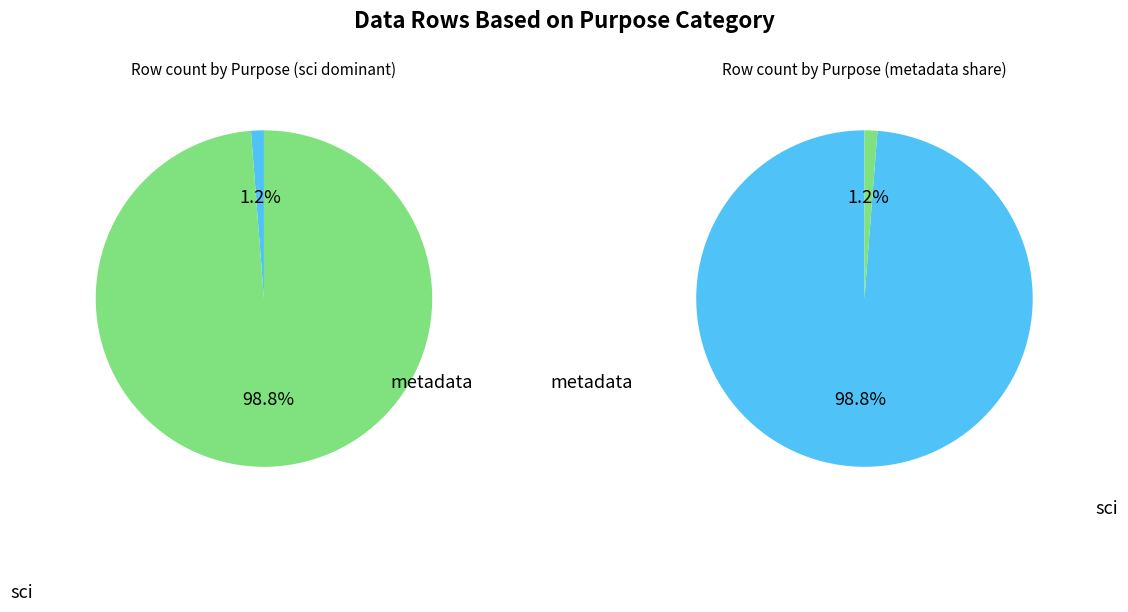

Which slice is the largest?

sci